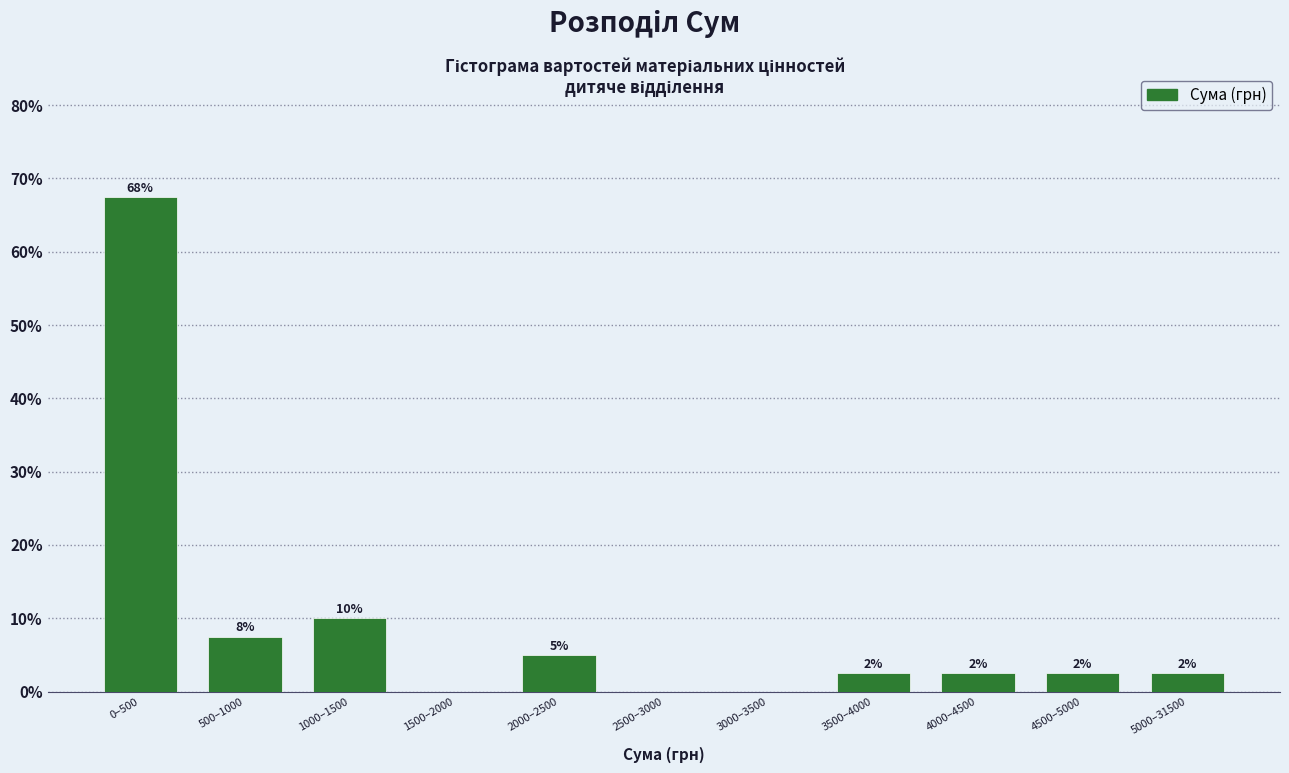

Are the bars horizontal?

No